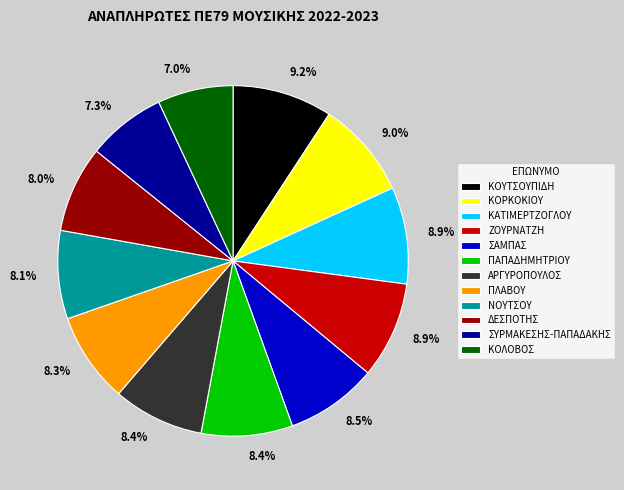

How much of the chart is everything except ΚΑΤΙΜΕΡΤΖΟΓΛΟΥ?

91.1%